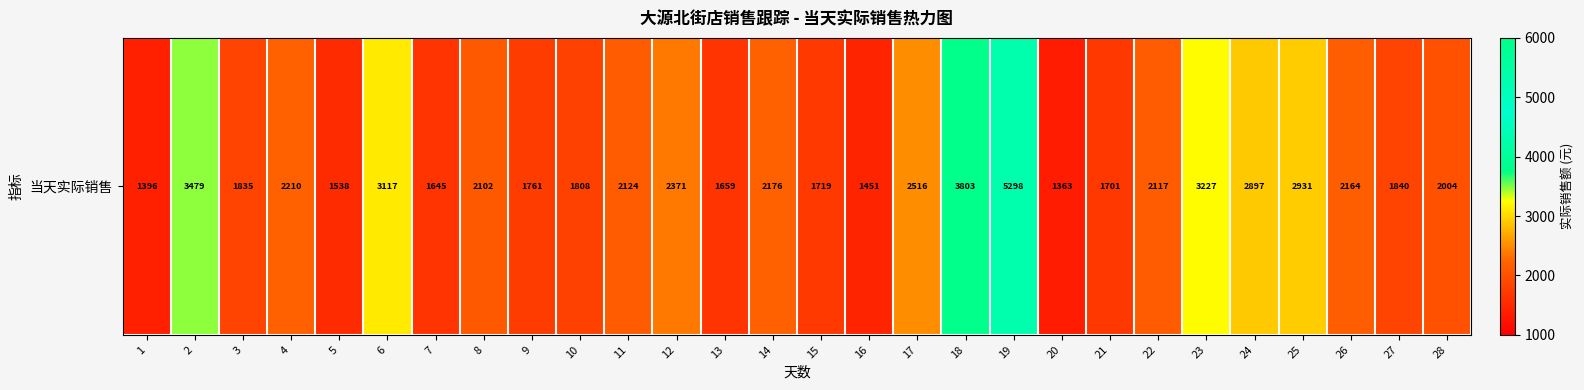

At which category does the chart reach its minimum across all series?

20